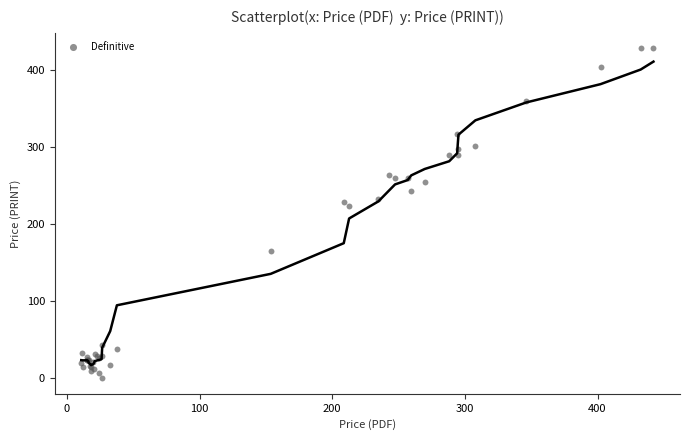

What Y value in the scatter plot is closest to 213?

222.7